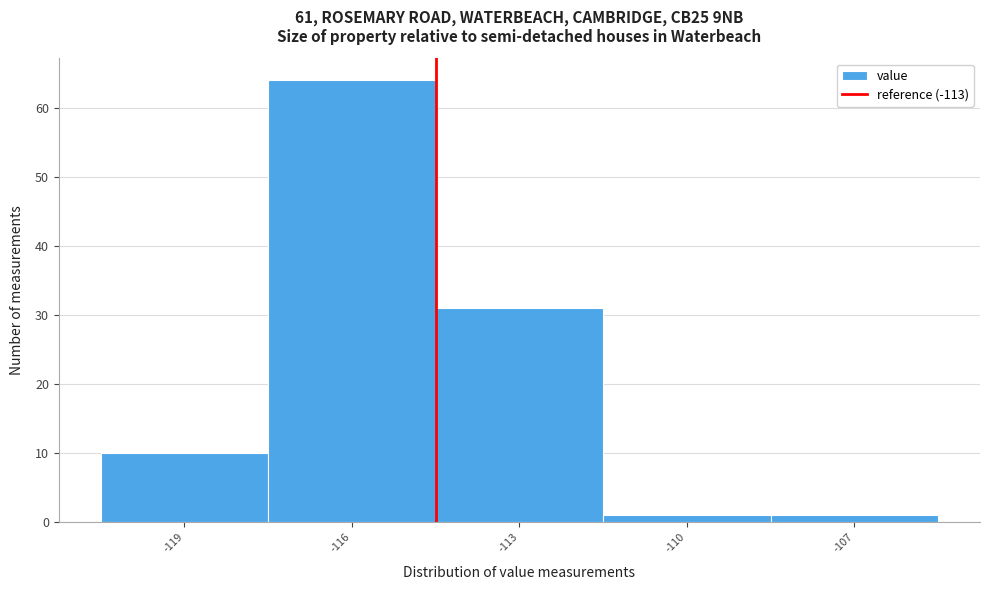

Reading right to left, transcribe all the data shown in this chart.

-107=1	-110=1	-113=31	-116=64	-119=10